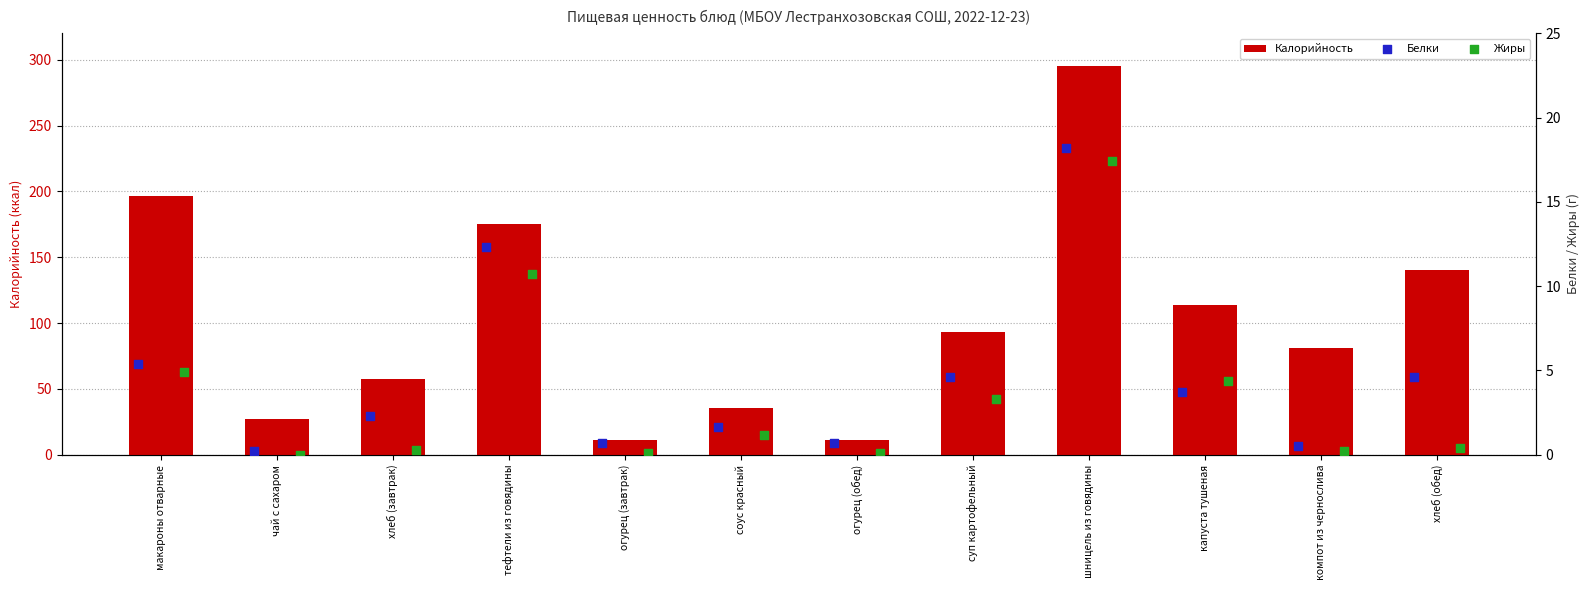

Which series has the largest Y range (max minus min)?

Калорийность